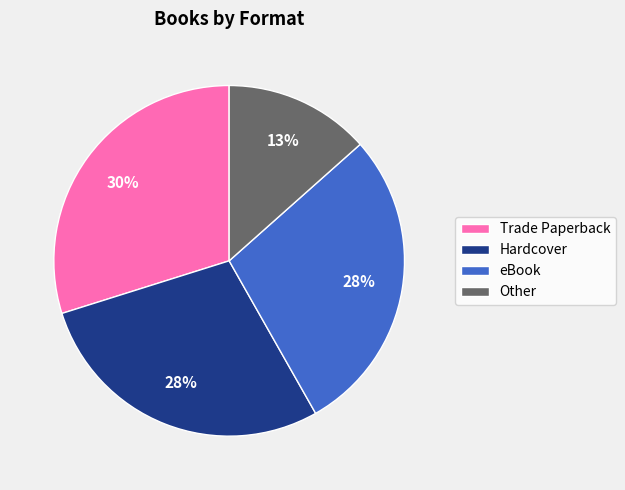

True or false: eBook accounts for 43% of the total.

False